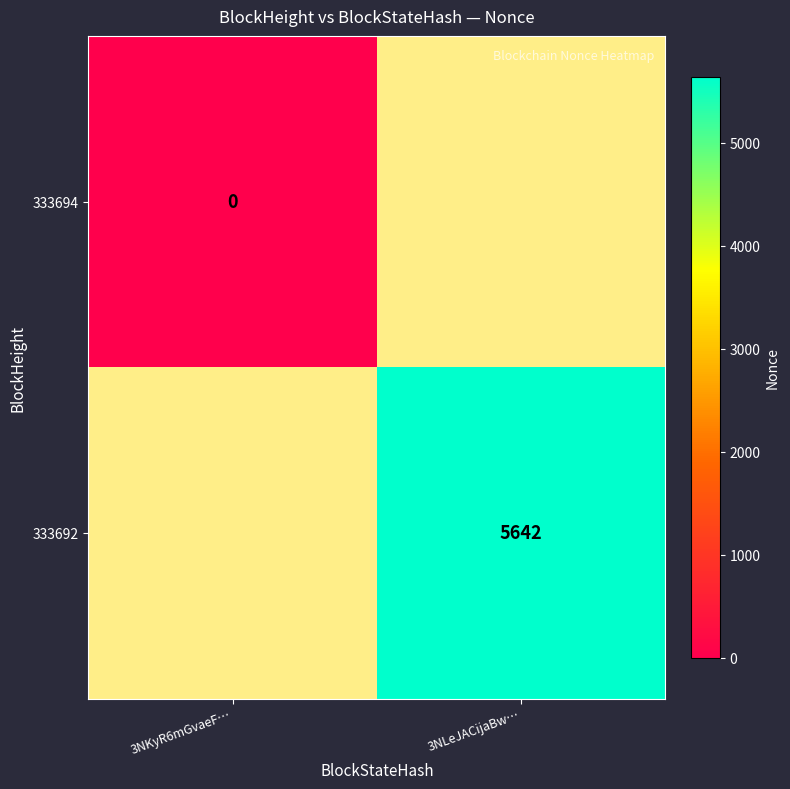

At which category does the chart reach its minimum across all series?

3NKyR6mGvaeF…